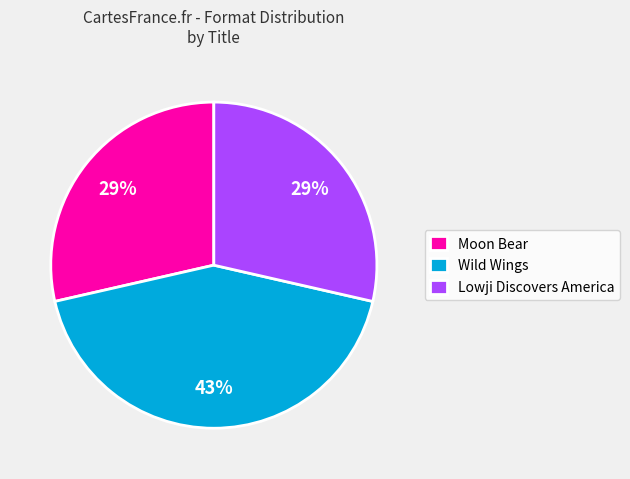

What is the largest slice in the pie chart?

Wild Wings